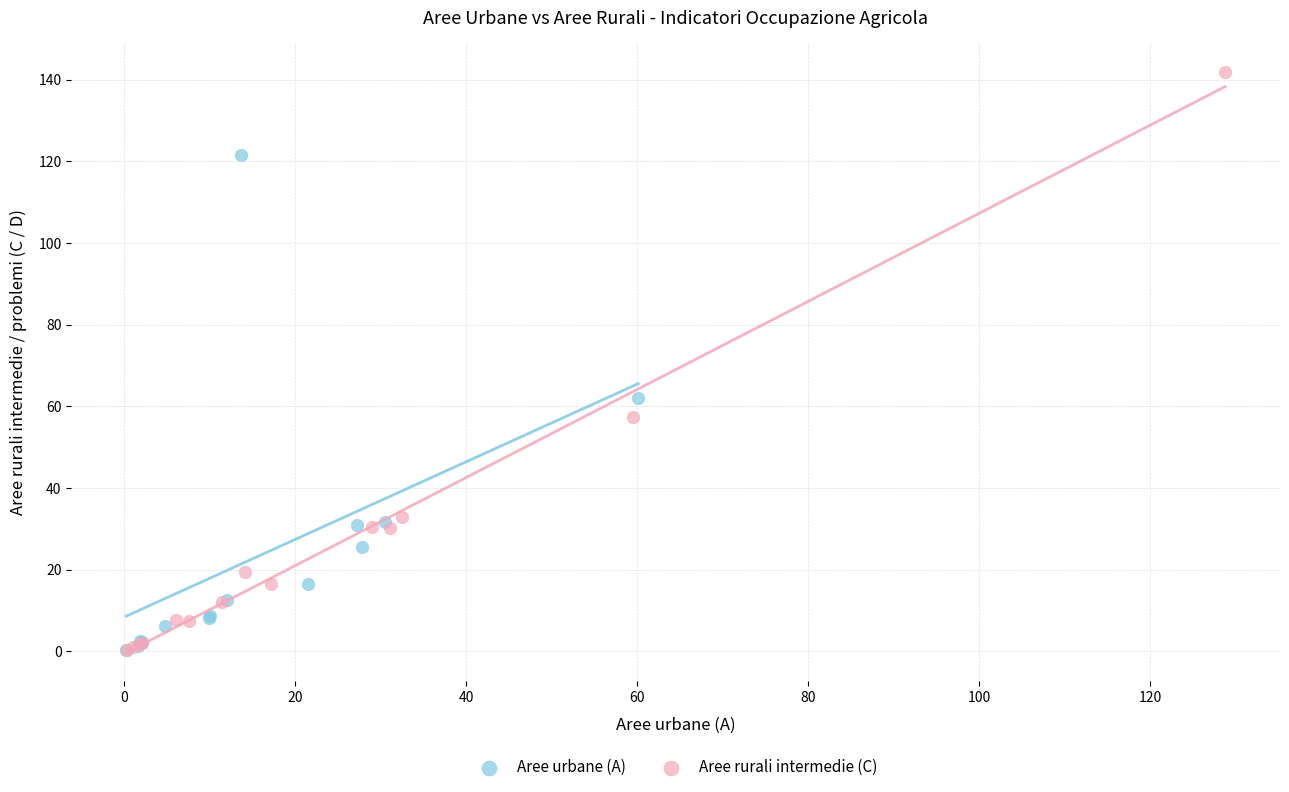

Which series reaches the maximum Y coordinate?

Aree rurali intermedie (C)